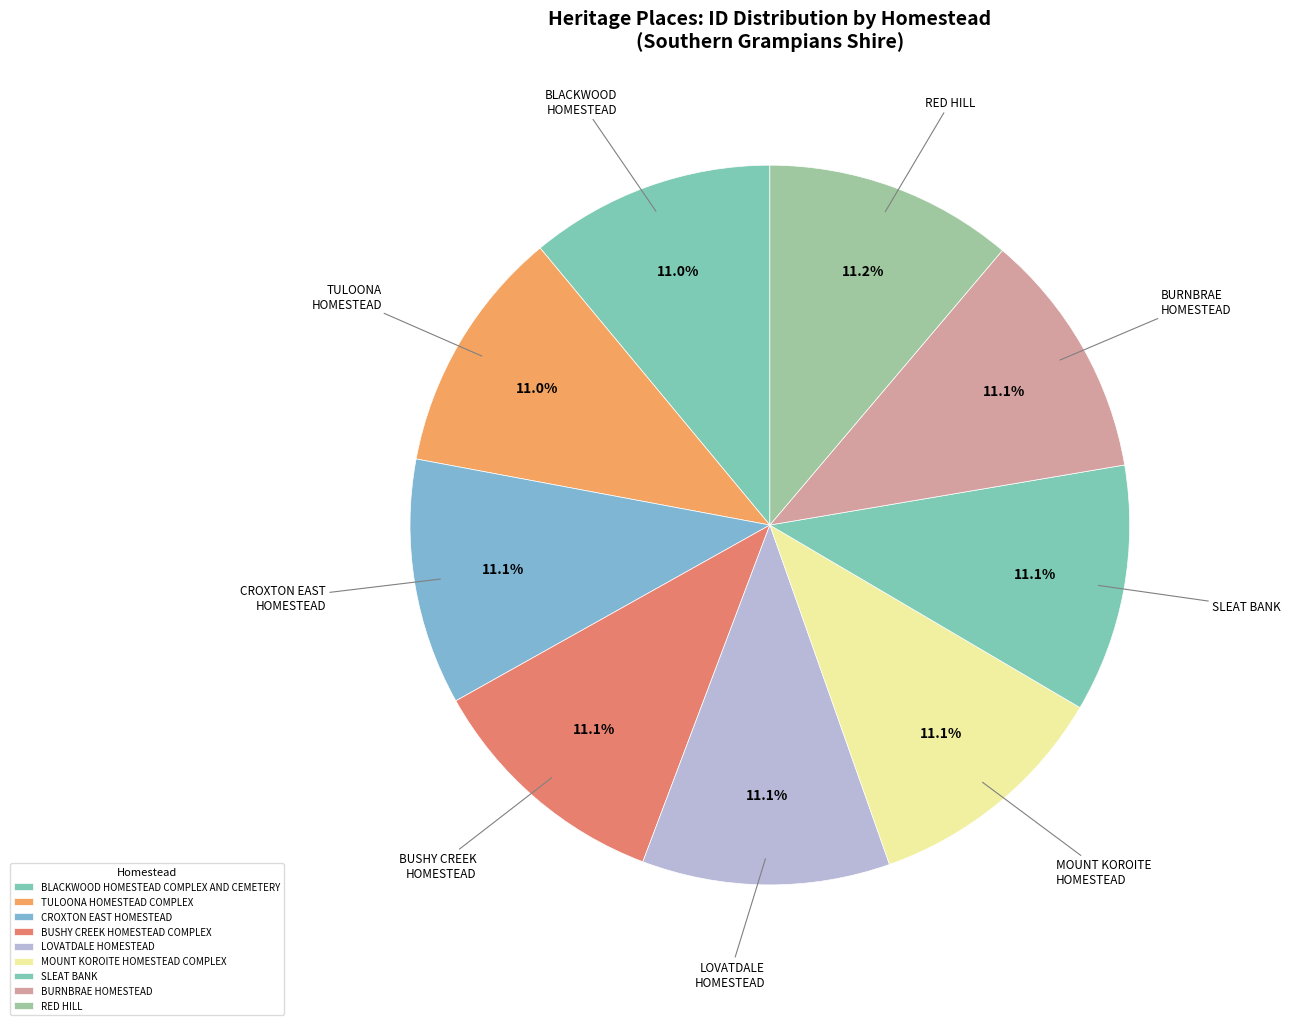

Is BURNBRAE HOMESTEAD the majority of the pie?

No